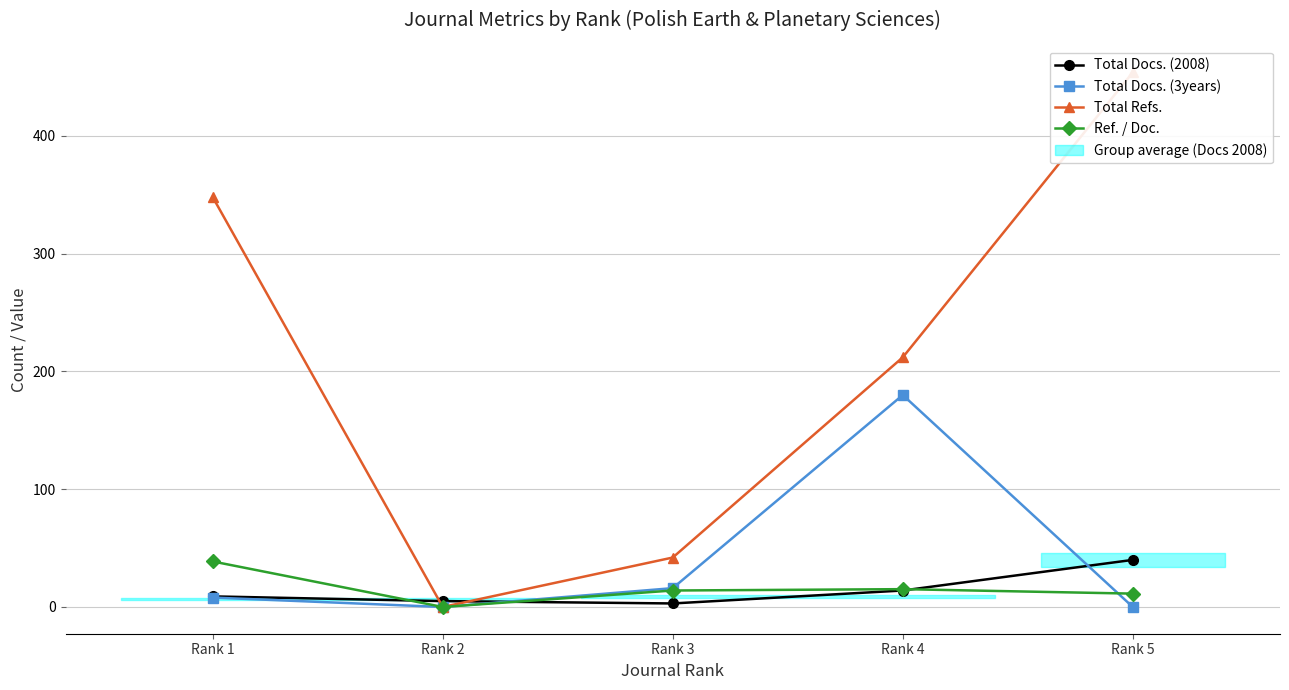

Does the chart display data point markers on the line(s)?

Yes